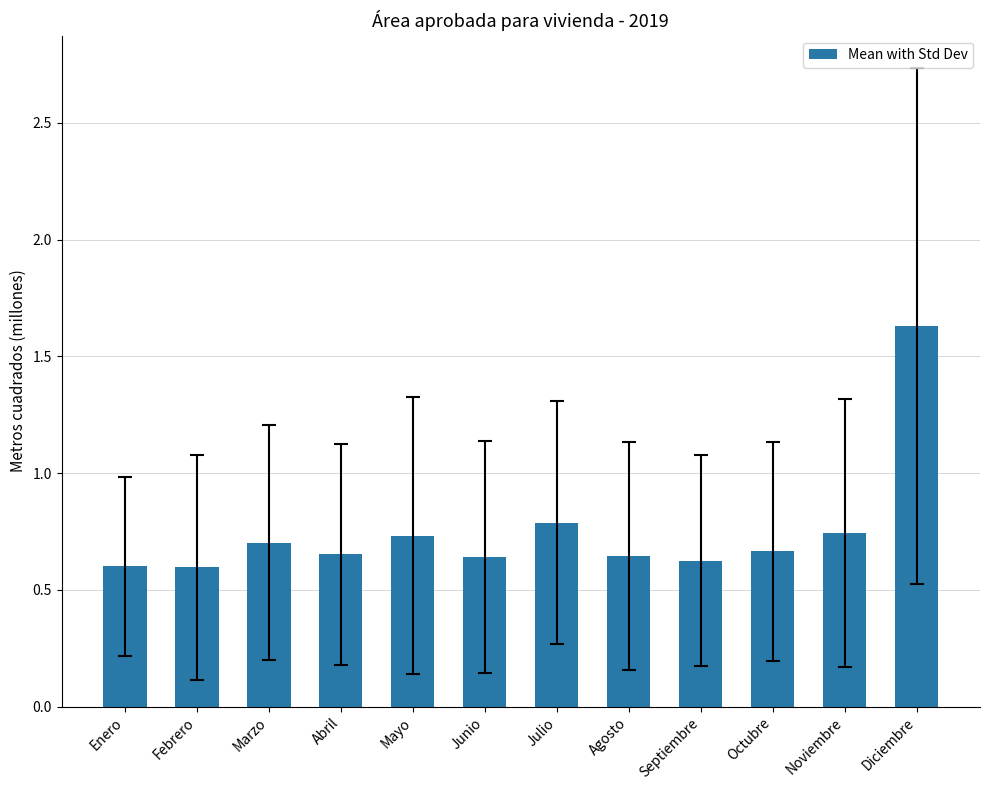

Count the number of categories in the chart.

12